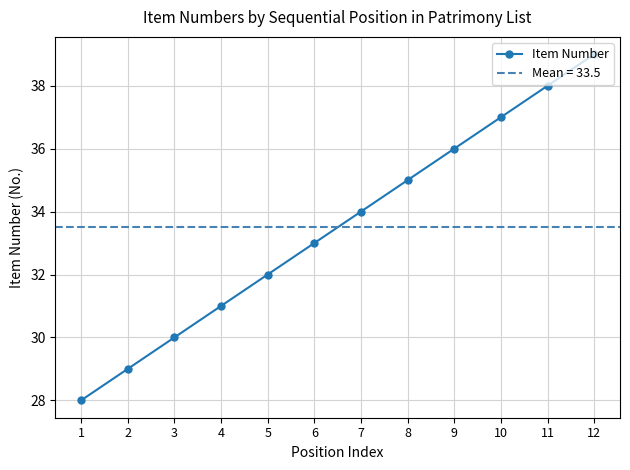

True or false: the data has more than 1 interior local peaks.

False